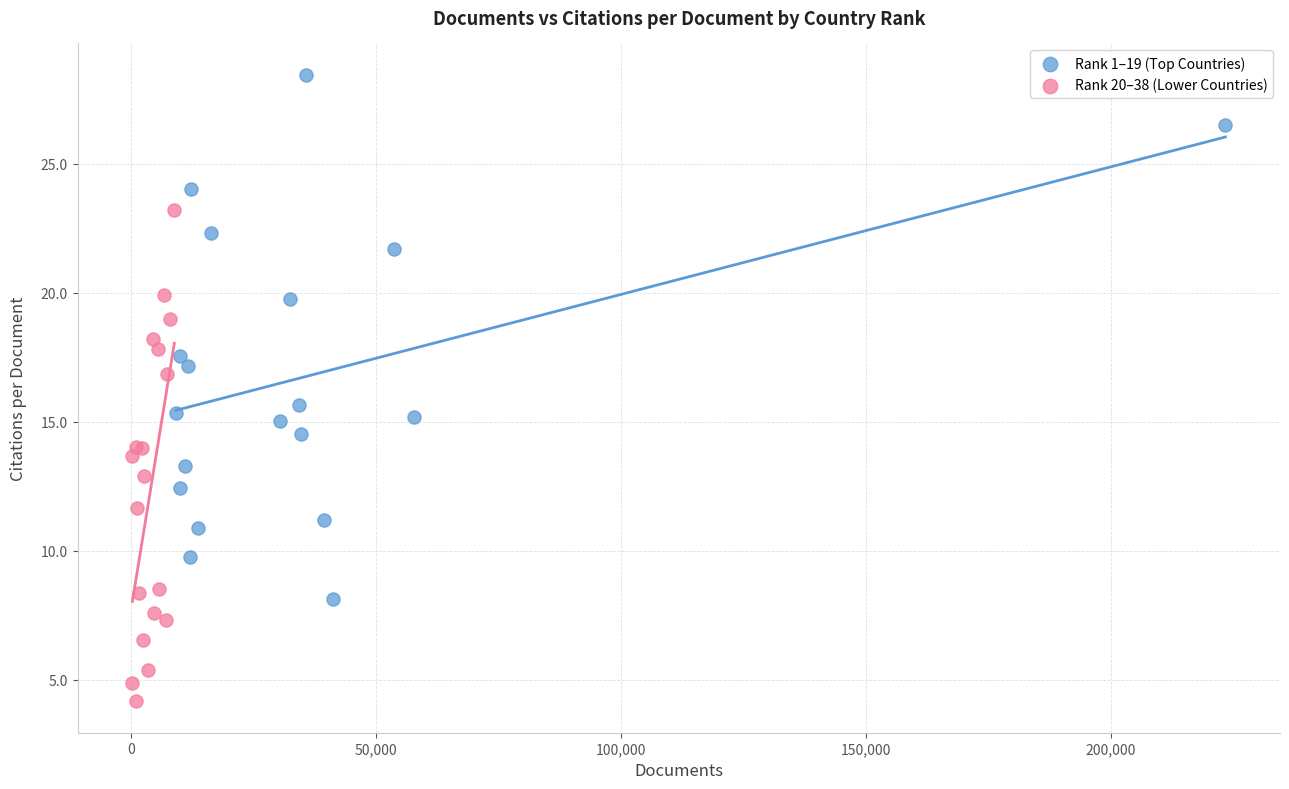

Which series contains the highest Y value?

Rank 1–19 (Top Countries)